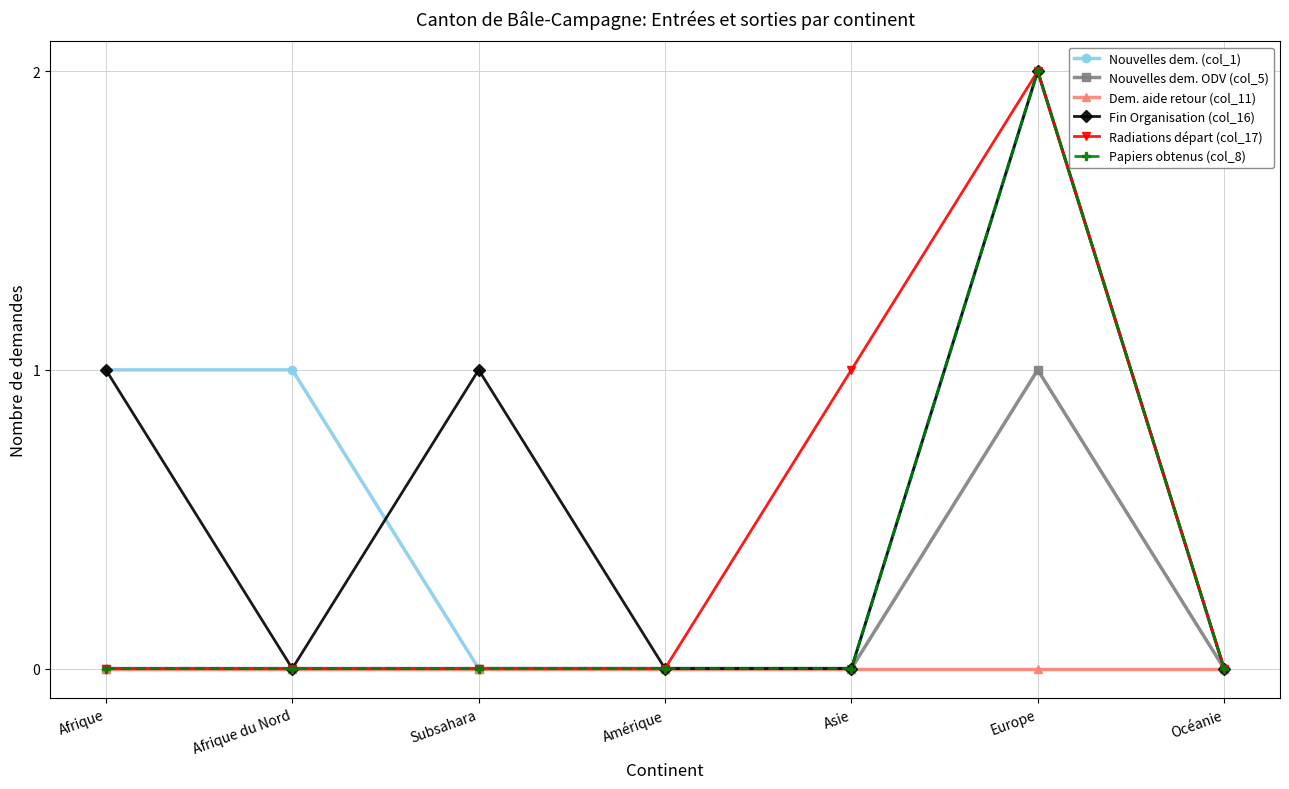

What is the sum of all Nouvelles dem. (col_1) values?

4